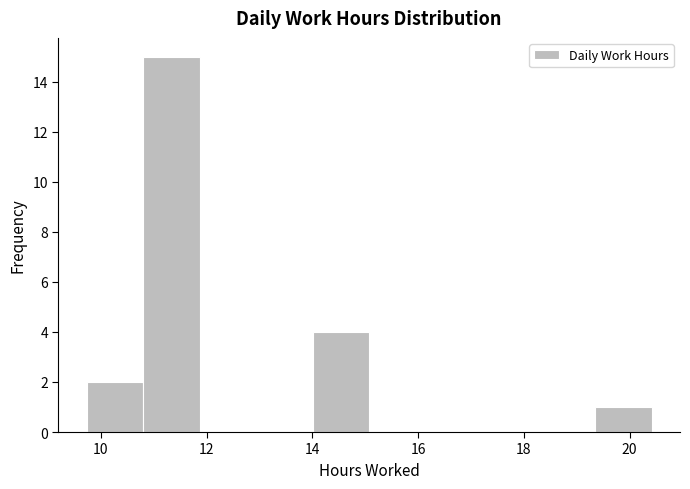

Reading left to right, list every bar in this chart as the range it spans on the x-axis followed by its height. Neither the bar edges nor the heights are printed on the chart, so give them approximately, as read against the axes.

9.8 to 10.8: 2
10.8 to 11.8: 15
11.8 to 13.0: 0
13.0 to 14.0: 0
14.0 to 15.0: 4
15.0 to 16.2: 0
16.2 to 17.2: 0
17.2 to 18.2: 0
18.2 to 19.4: 0
19.4 to 20.4: 1